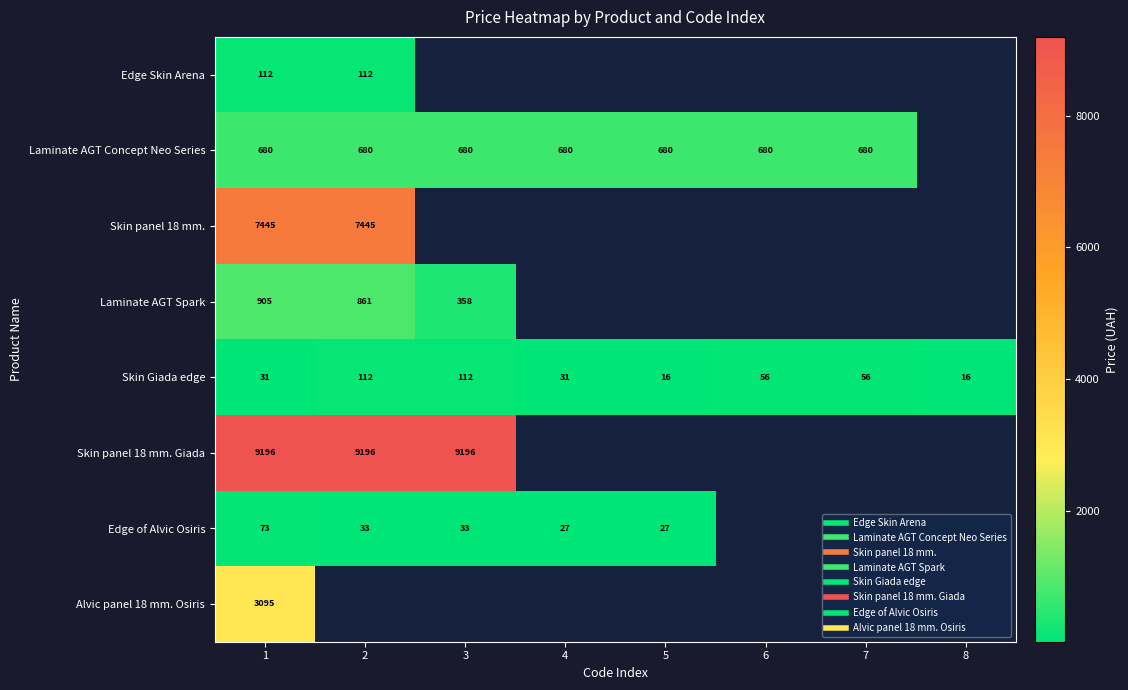

Where is Skin panel 18 mm. nearest to the value 7444?

1